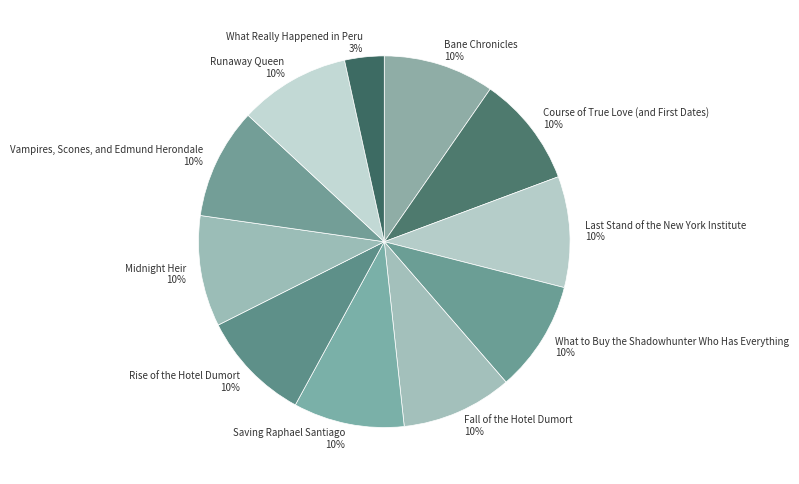

What is the smallest slice in the pie chart?

What Really Happened in Peru